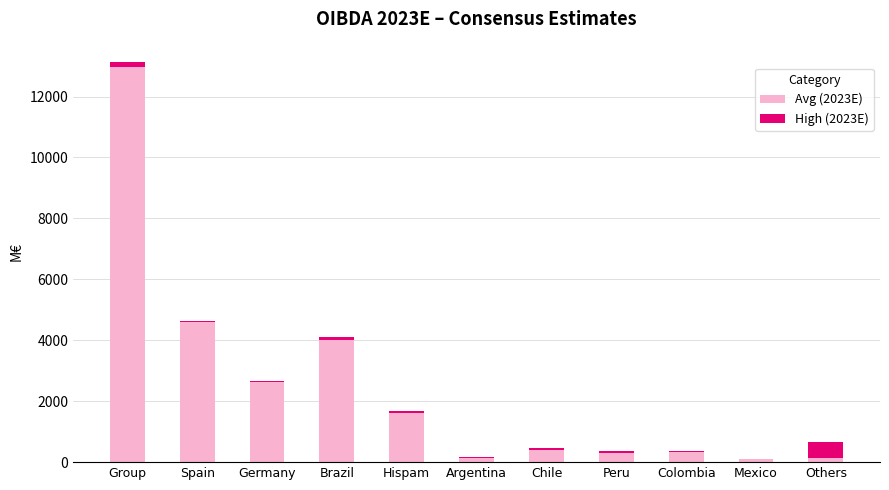

What is the maximum value for Avg (2023E)?

12956.9